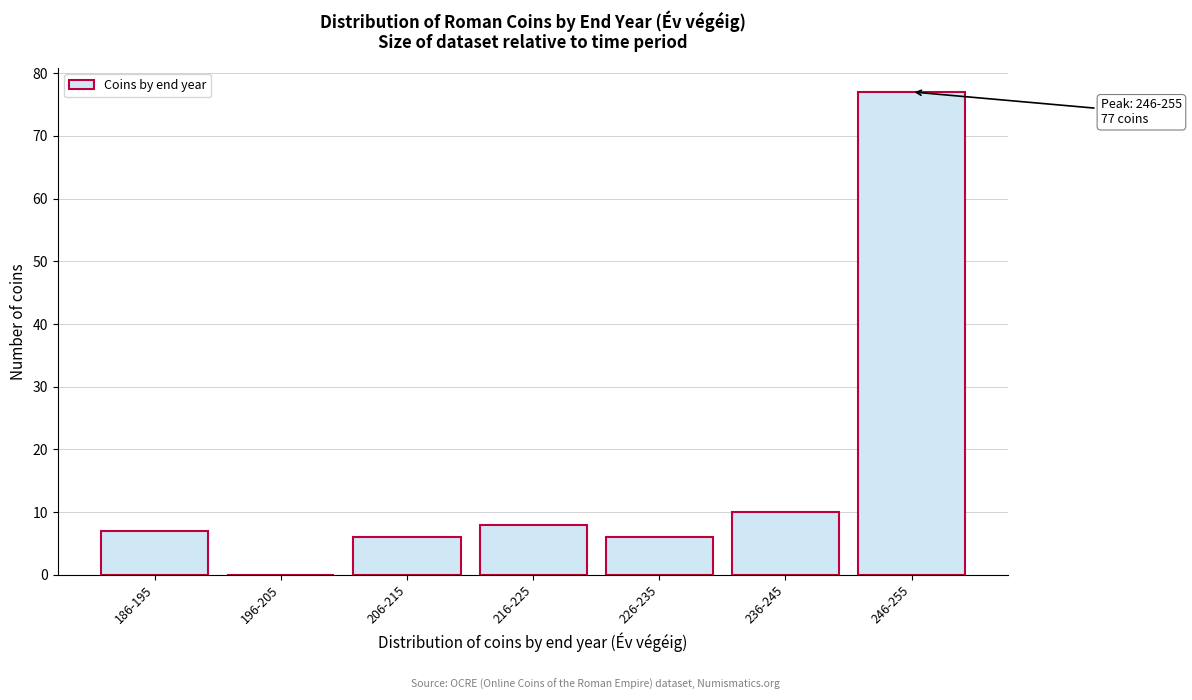

Reading right to left, transcribe all the data shown in this chart.

246-255=77	236-245=10	226-235=6	216-225=8	206-215=6	196-205=0	186-195=7